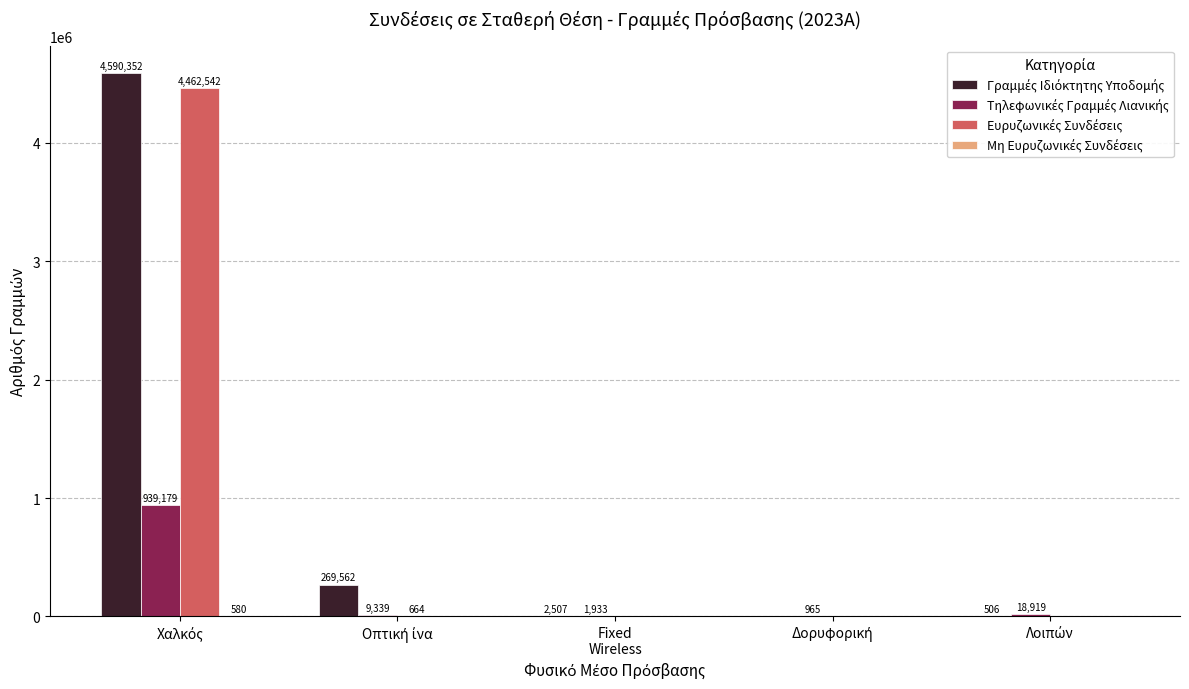

How many series are shown in this chart?

4